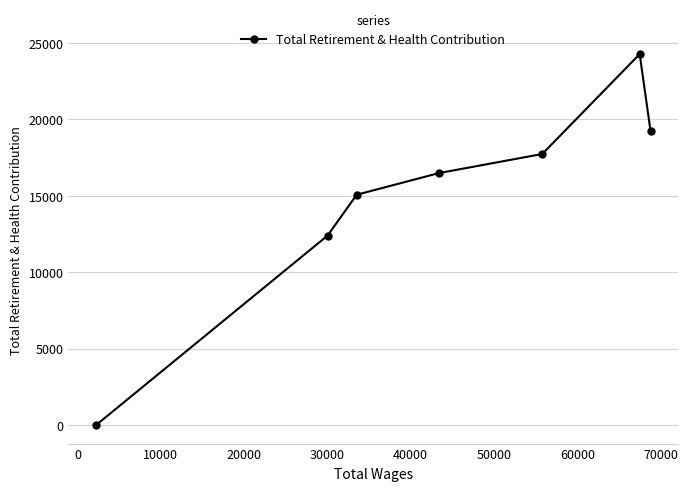

How many data points does each series have?

7